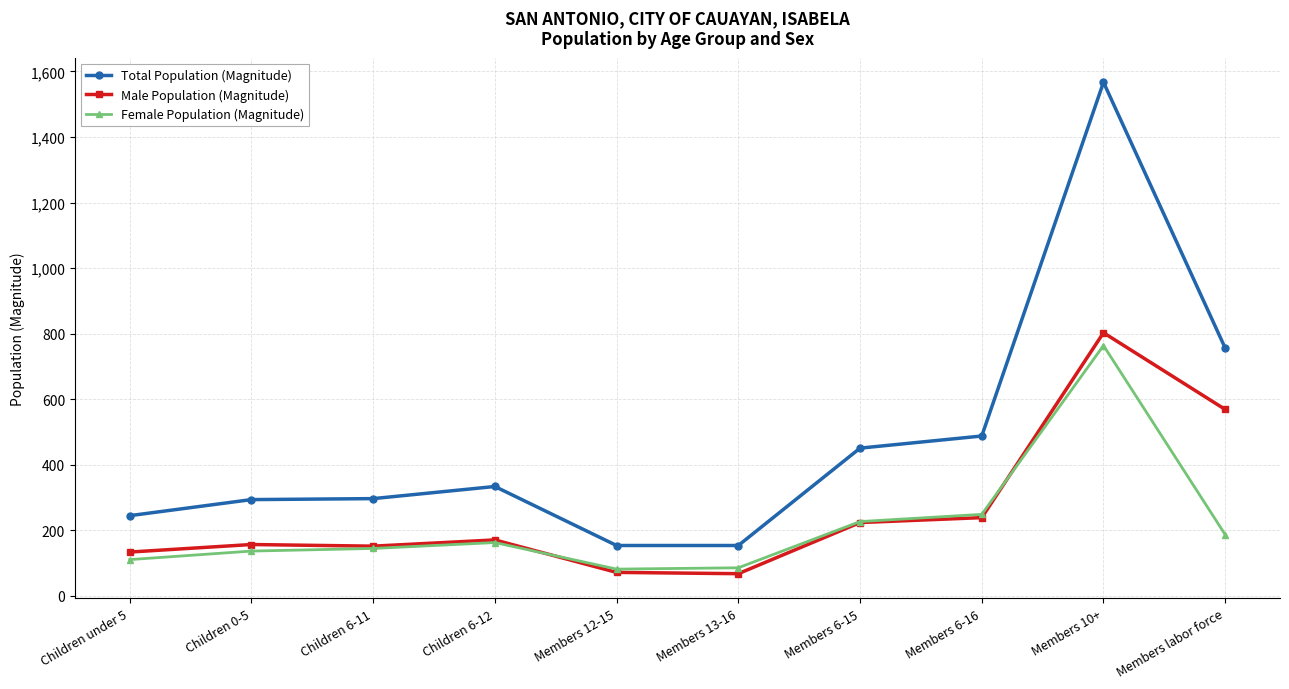

Which series changed the most between Children under 5 and Members labor force?

Total Population (Magnitude)